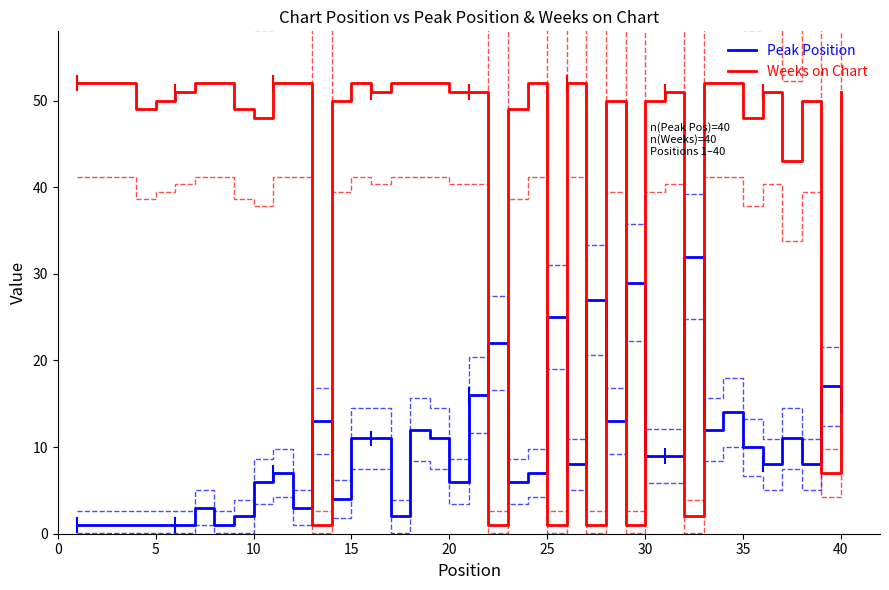

How many intersections are there between Peak Position and Weeks on Chart?

14